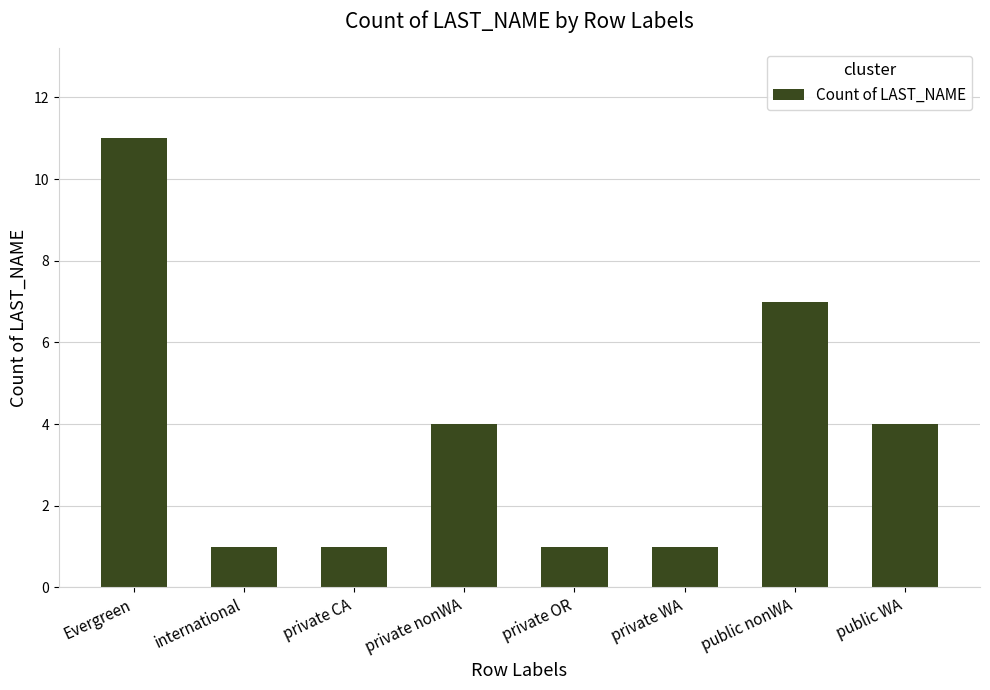

Are the bars horizontal?

No